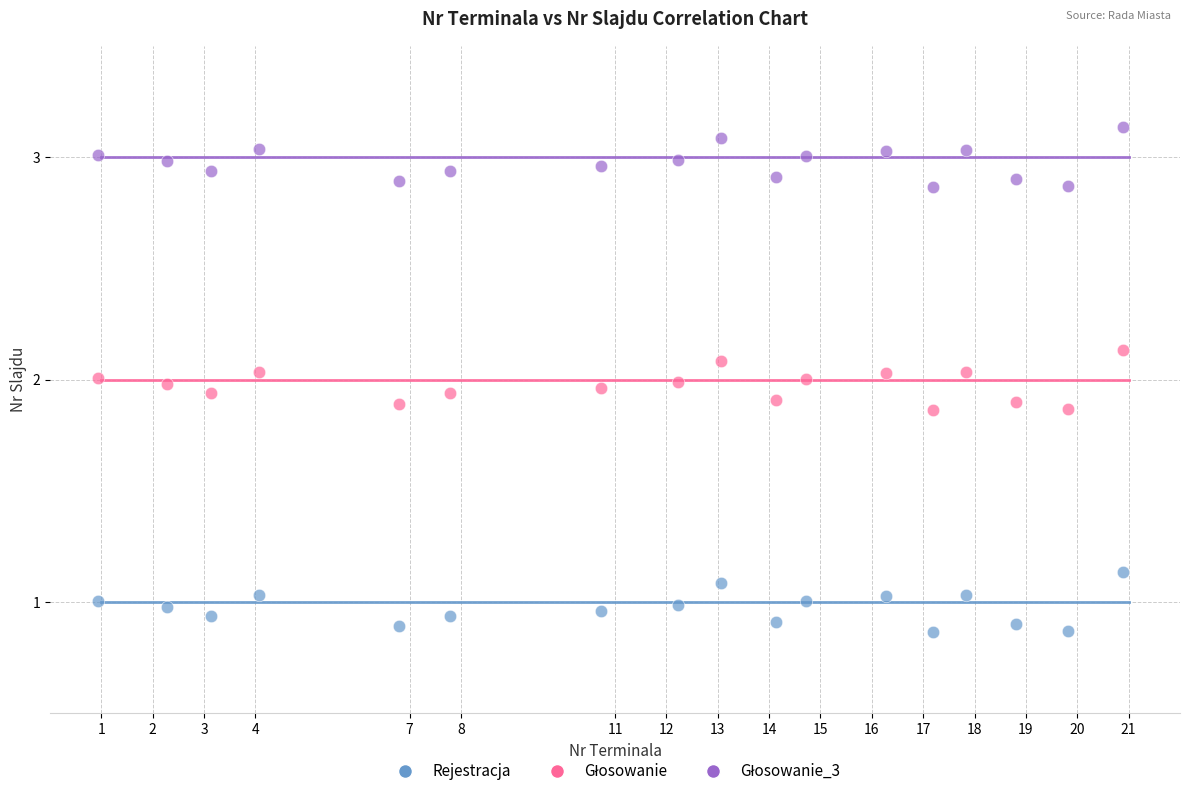

Which series reaches the minimum Y coordinate?

Rejestracja